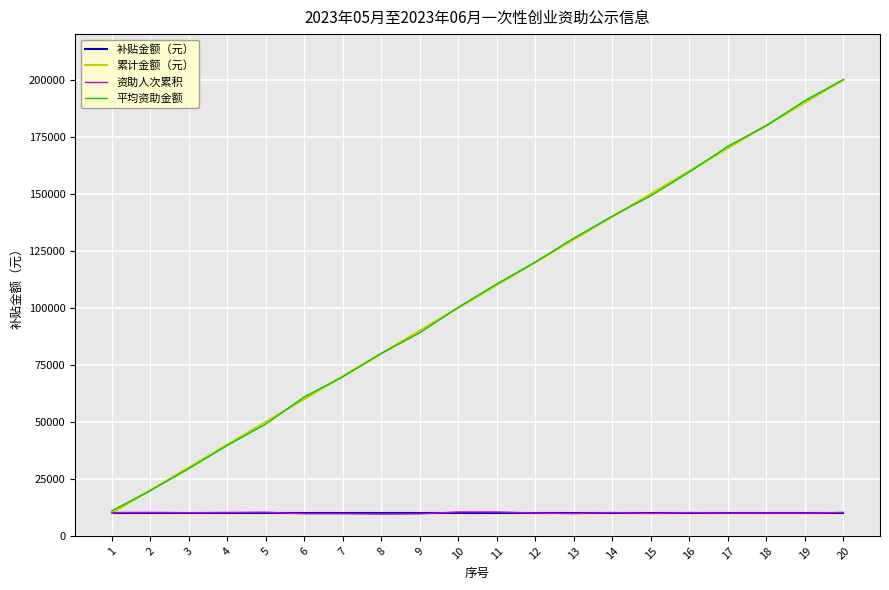

At which label does 累计金额（元） reach its minimum?

1